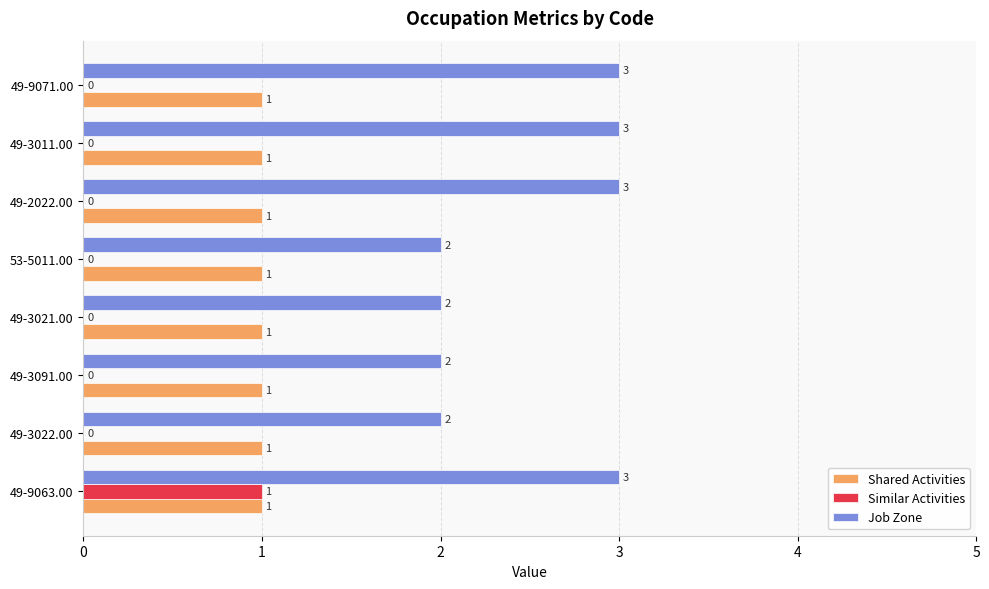

Which series changed the most between 49-3021.00 and 49-2022.00?

Job Zone